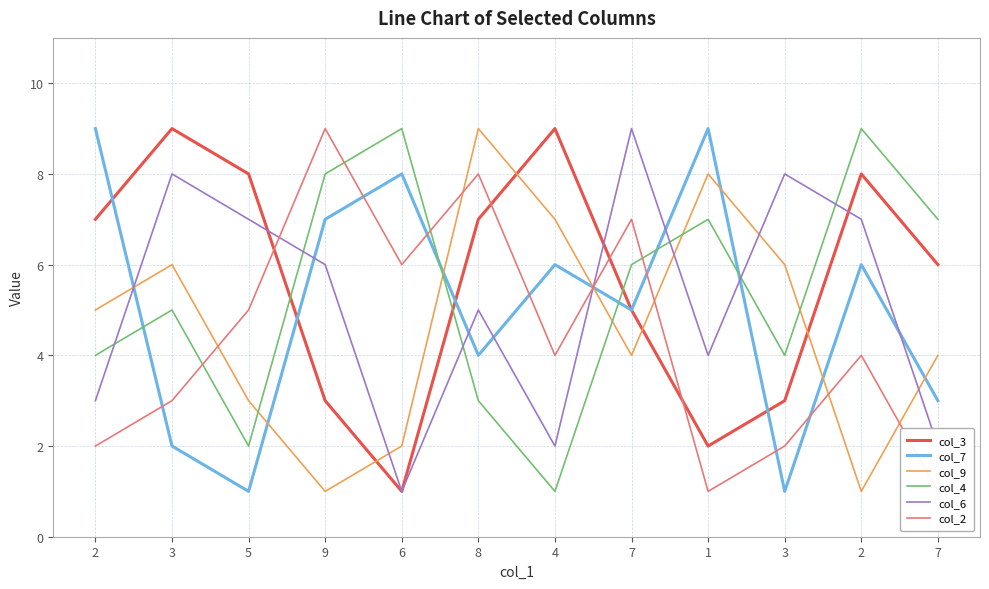

True or false: col_9 has more than 2 interior local peaks.

True